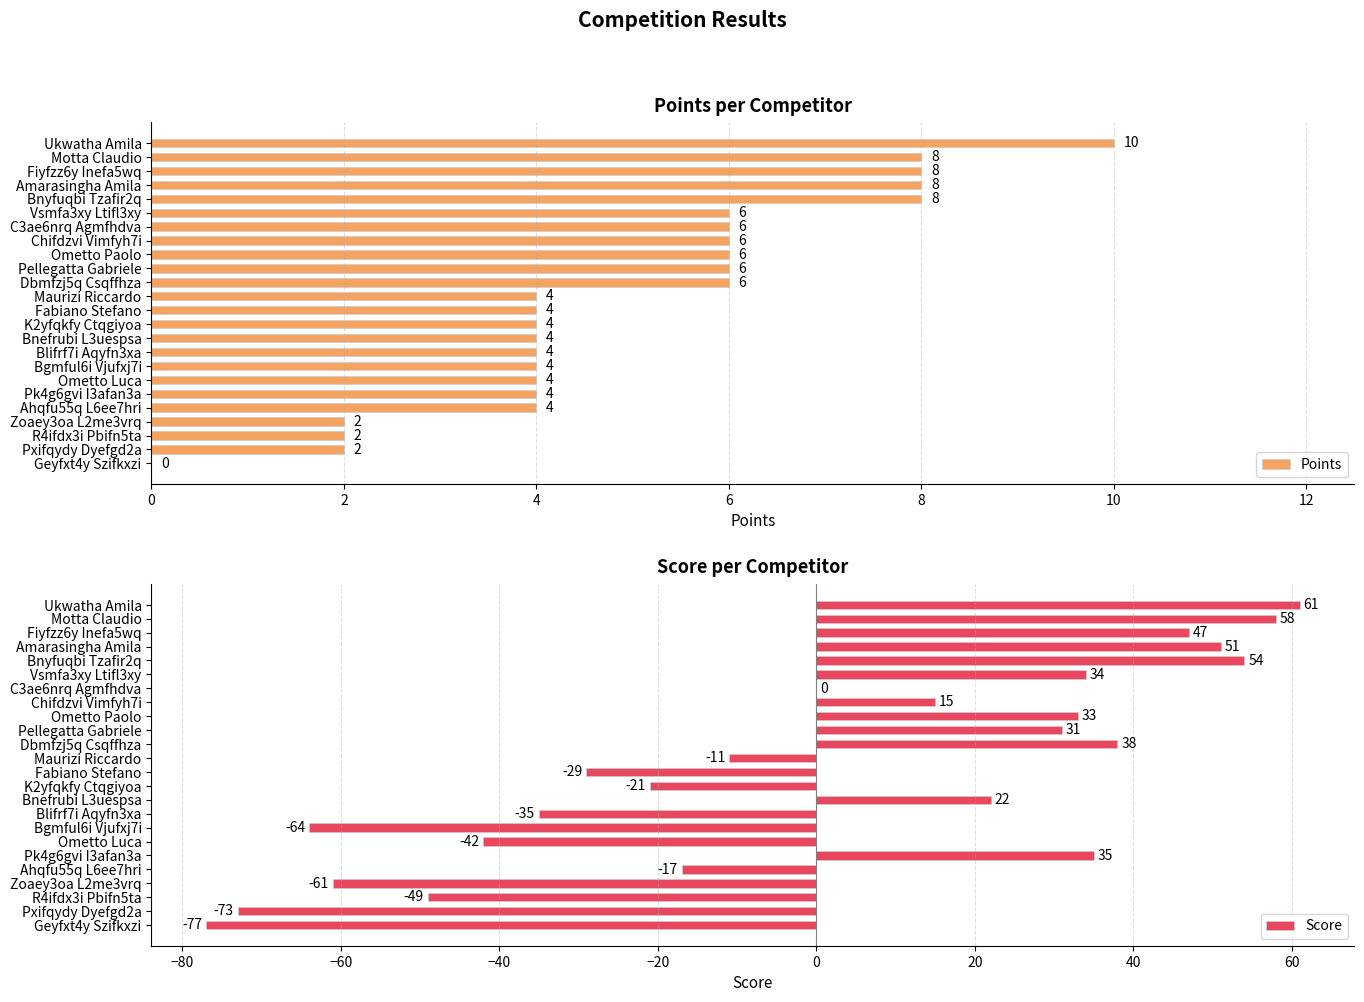

Does the chart contain stacked bars?

No